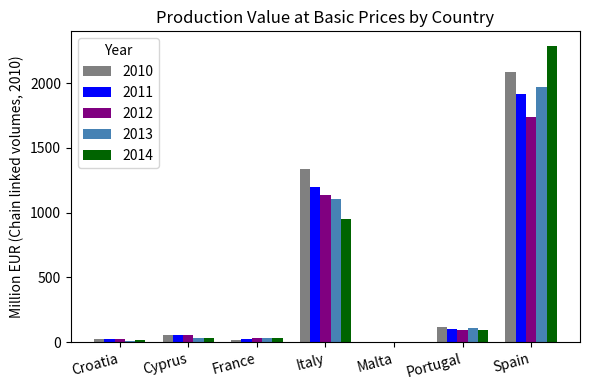

At which label is 2012 closest to 869?

Italy